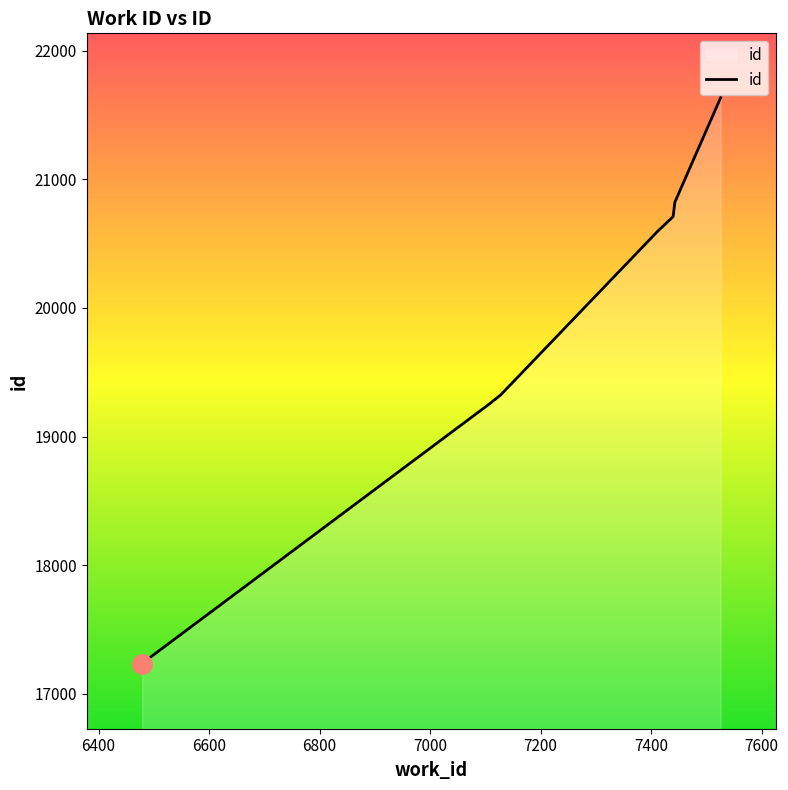

Which category has the highest value across all series?

7526